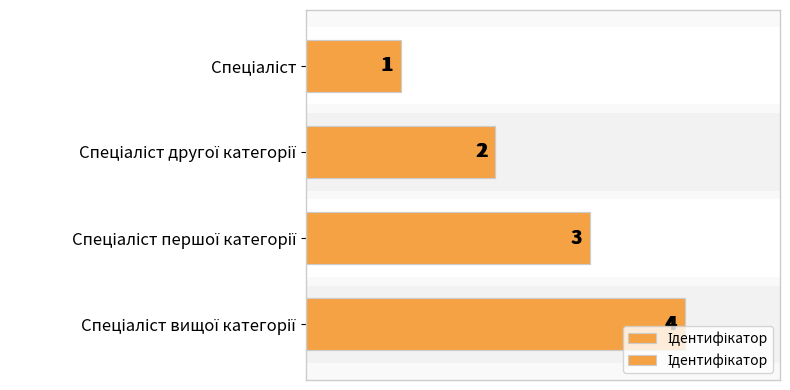

Does the chart contain any negative values?

No